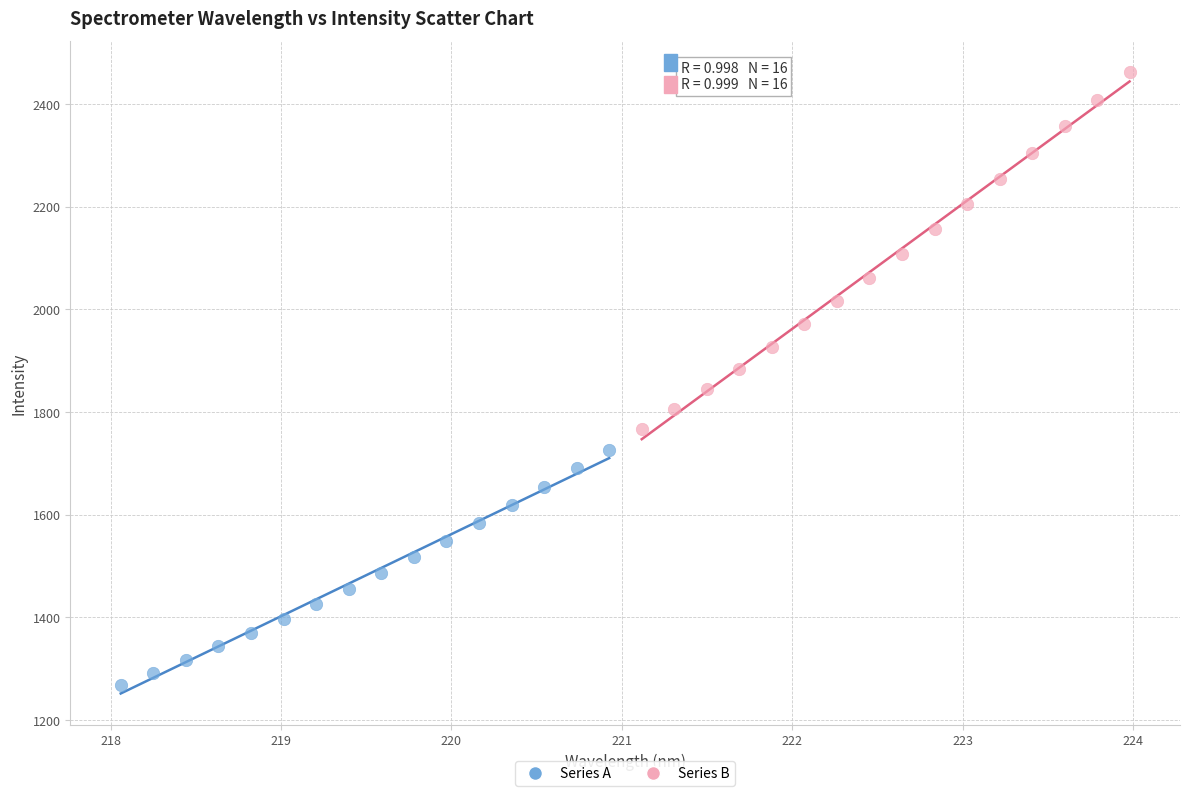

Which series has the largest Y range (max minus min)?

Series B